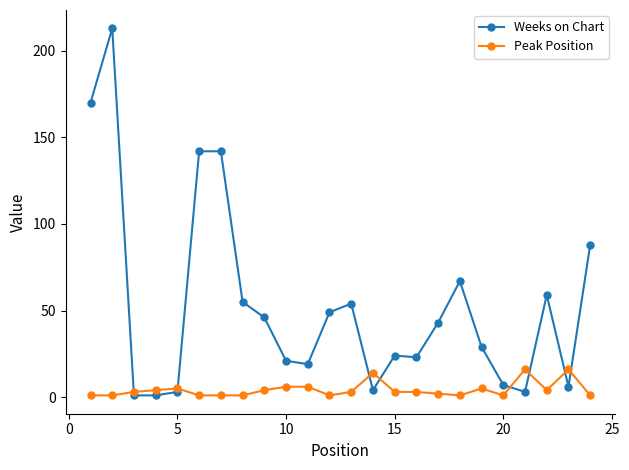

How many times do Peak Position and Weeks on Chart cross each other?

8